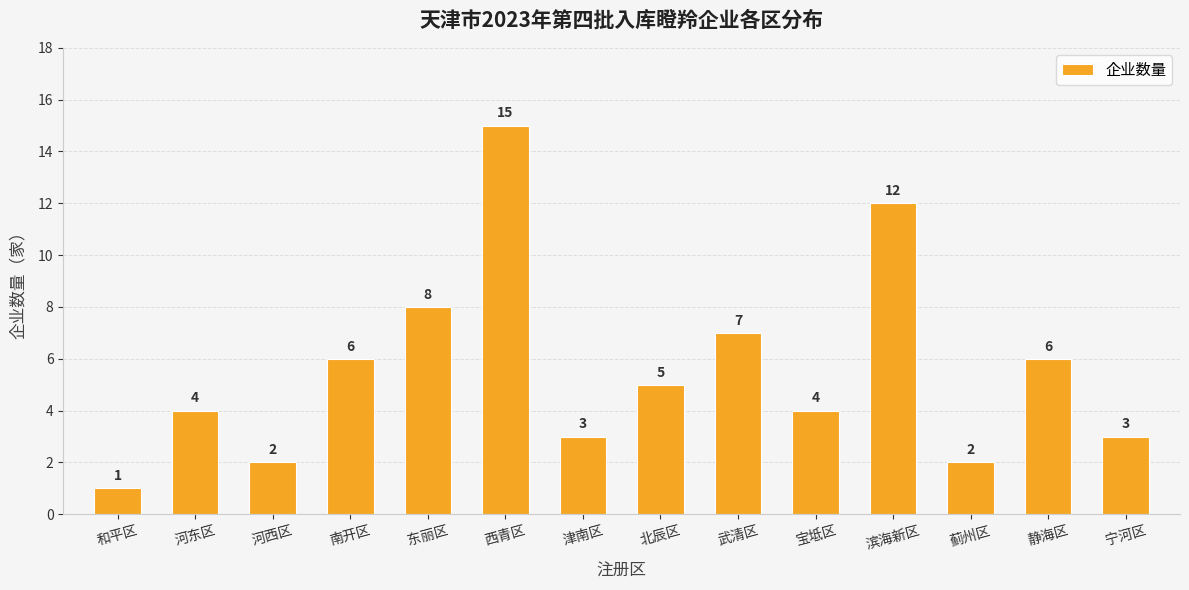

Approximately how many times larger is the value at 武清区 compared to 蓟州区?

3.5